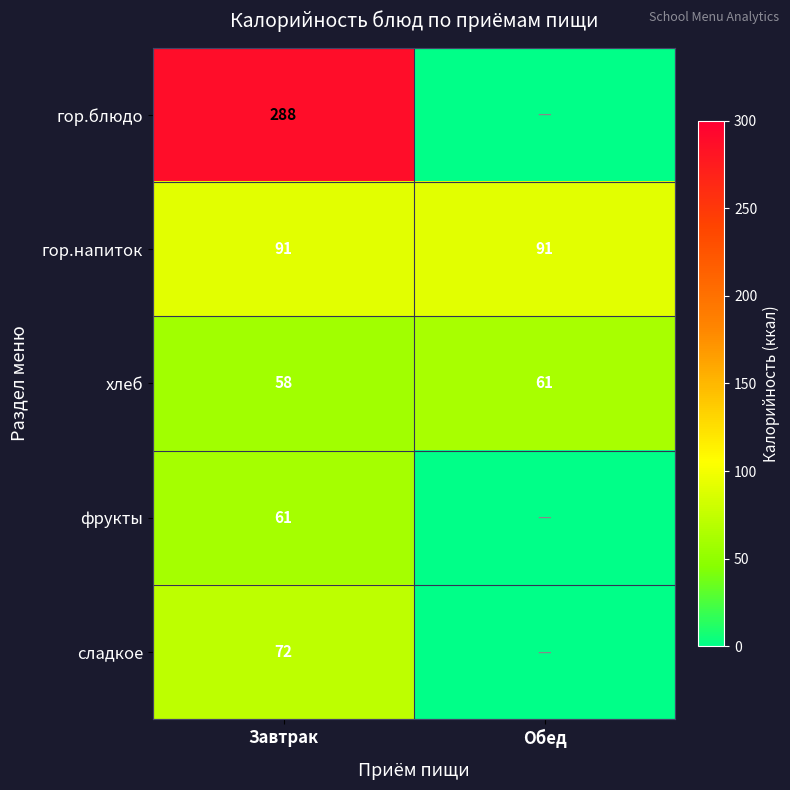

Is it true that хлеб equals 61 at Обед?

True